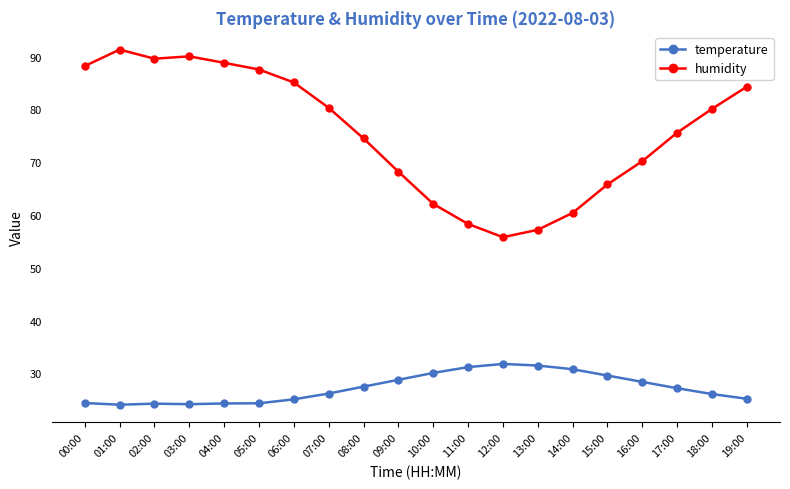

At which label does temperature first exceed 27?

08:00